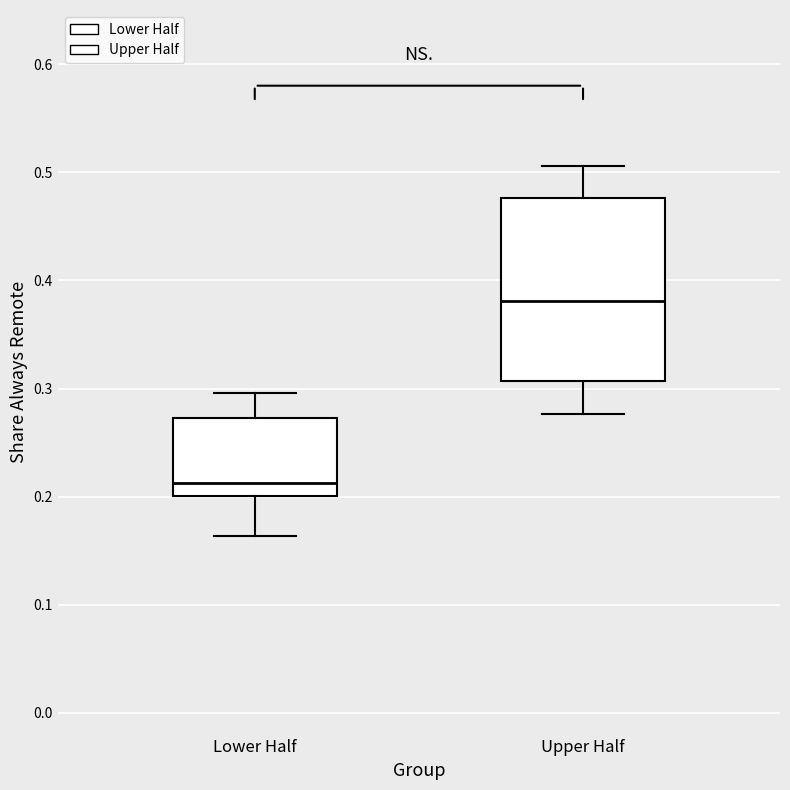

Which box's median line is the lowest?

Lower Half